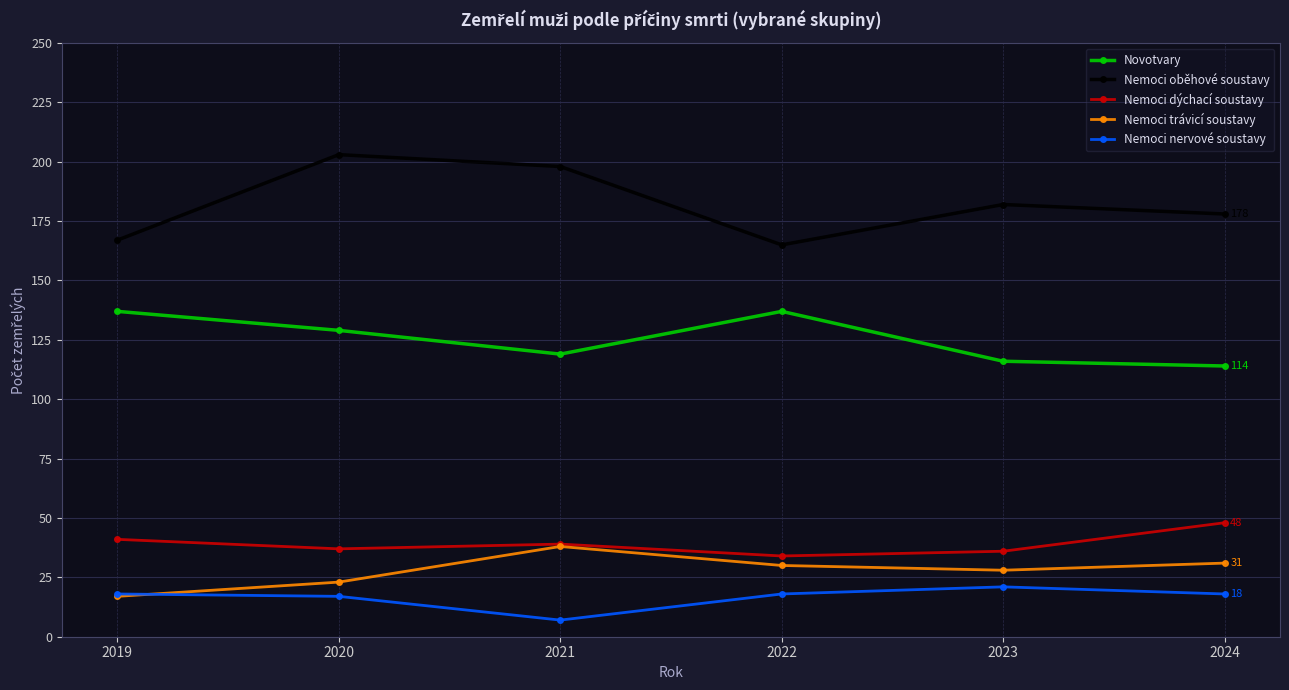

Is it true that Nemoci oběhové soustavy equals 165 at 2022?

True